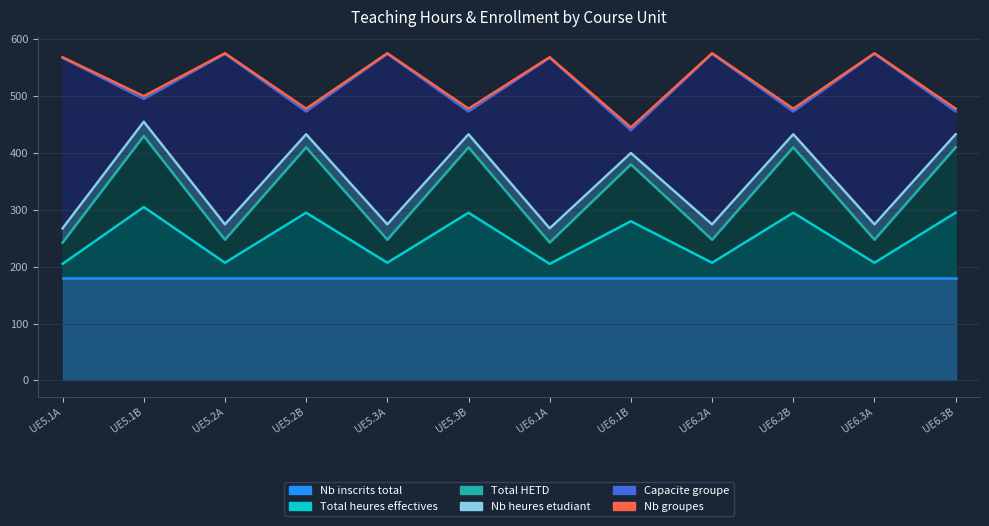

Which label corresponds to the smallest value in the chart?

UE5.1A